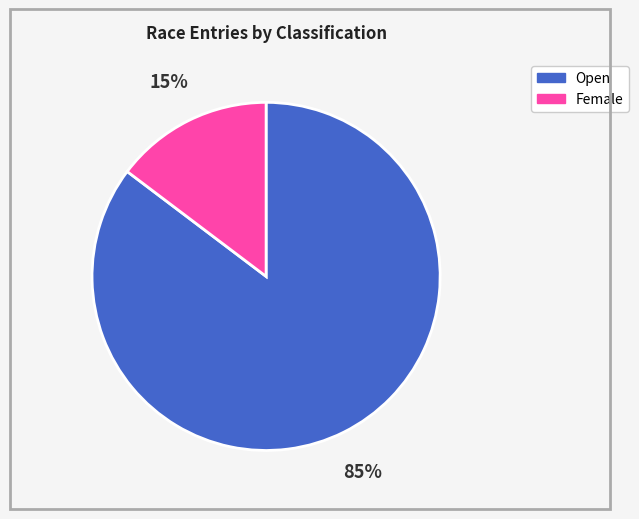

To the nearest percent, what is the combined percentage of Female and Open?

100%